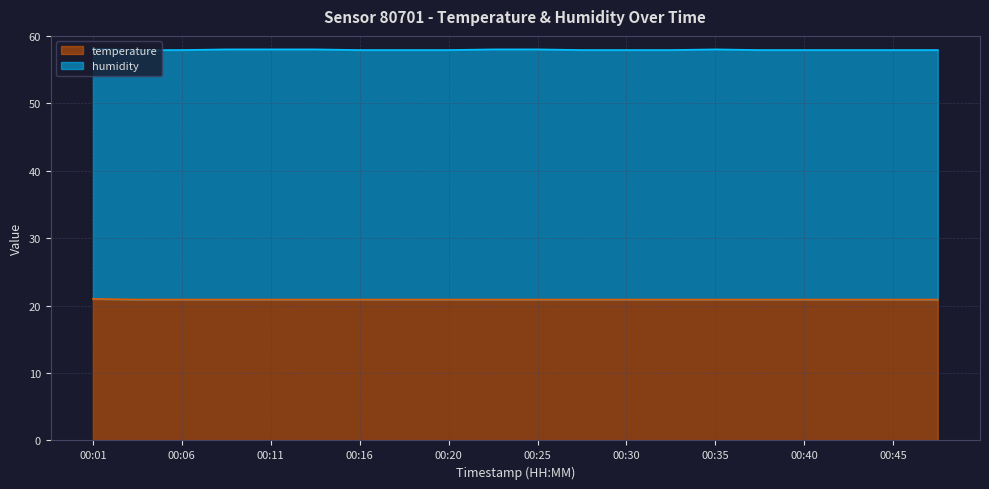

What is the approximate value at 00:40?

20.9